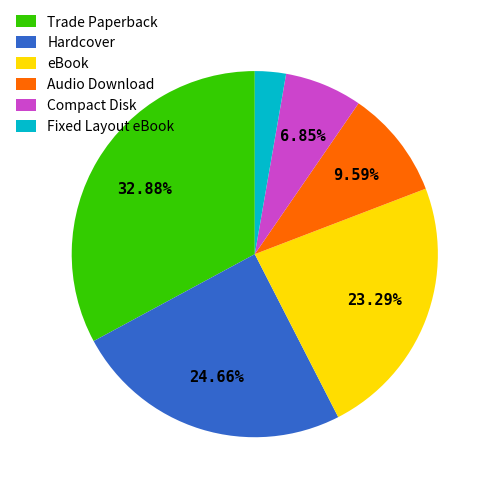

To the nearest percent, what is the difference between the largest and smallest slice percentages?

30%